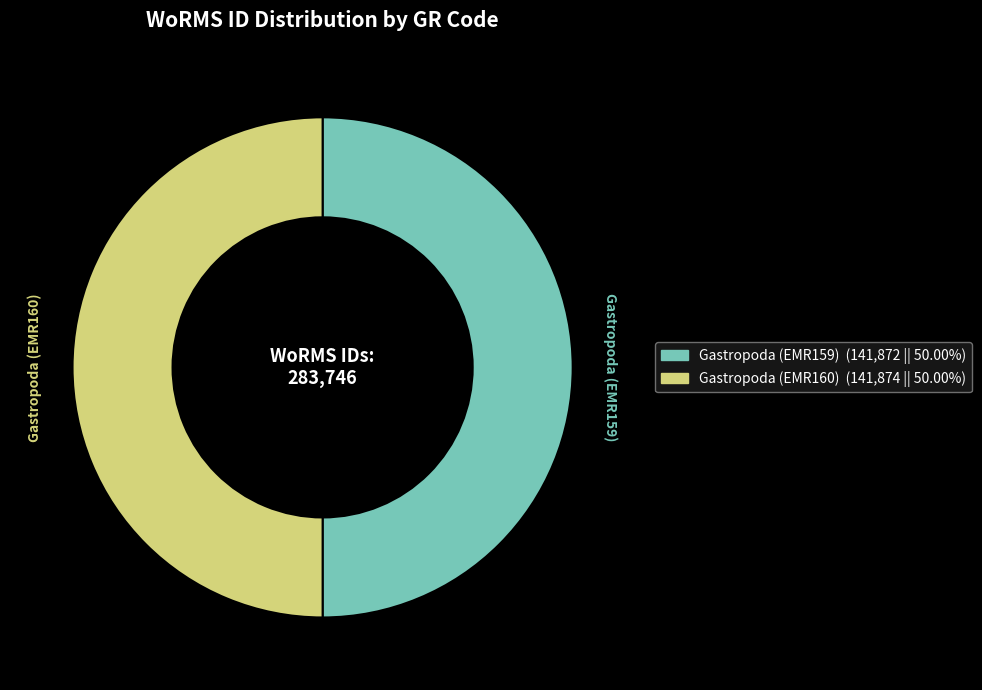

Count the number of slices in the pie.

2